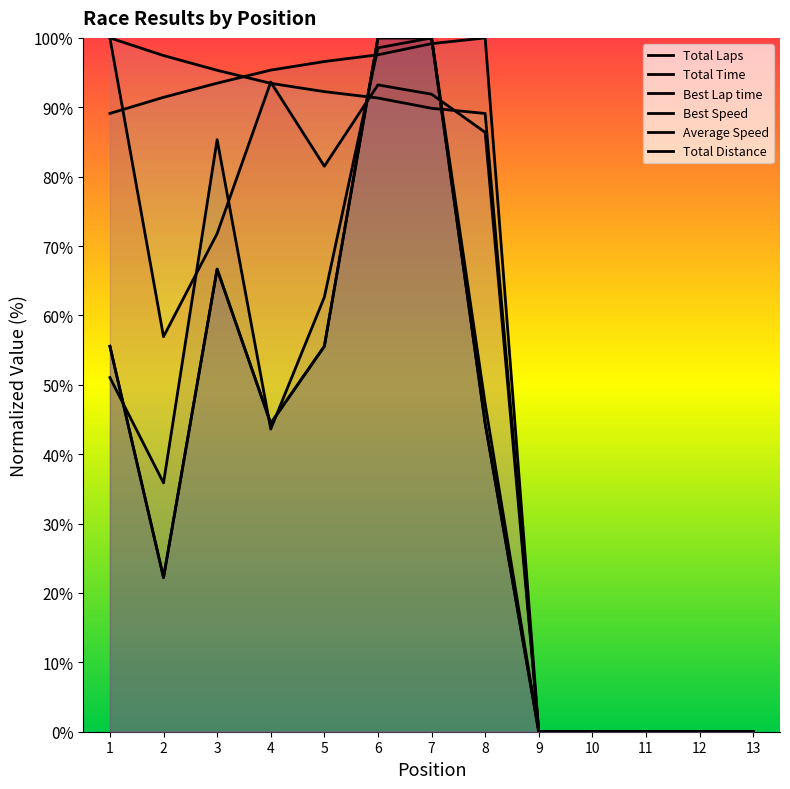

The value of Average Speed at 10 is 63.1. True or false?

False